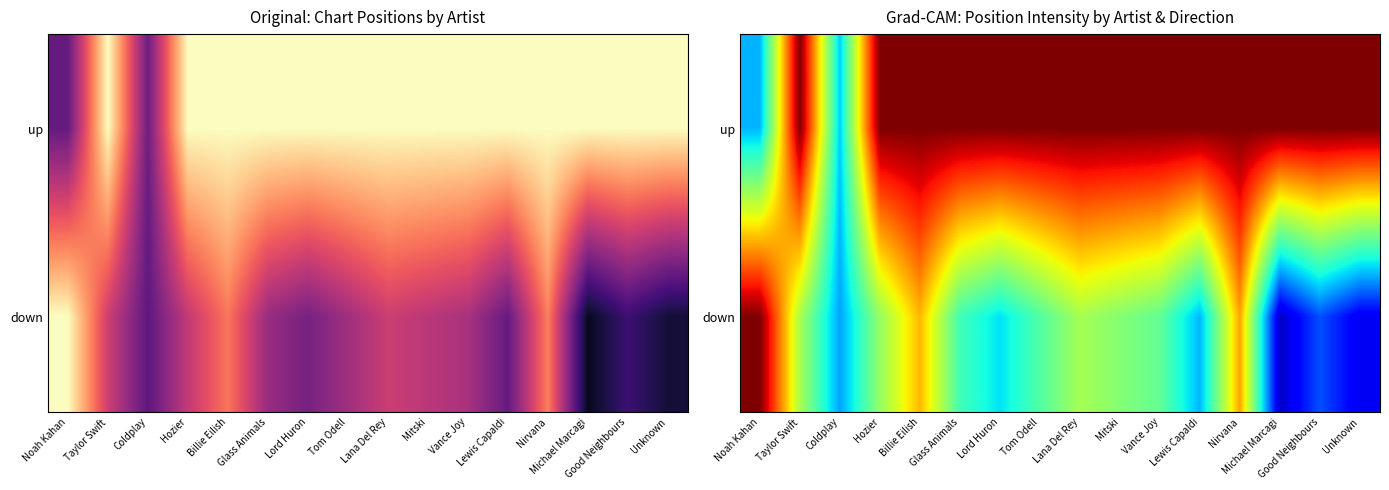

What is the sum of all down values?

371.2